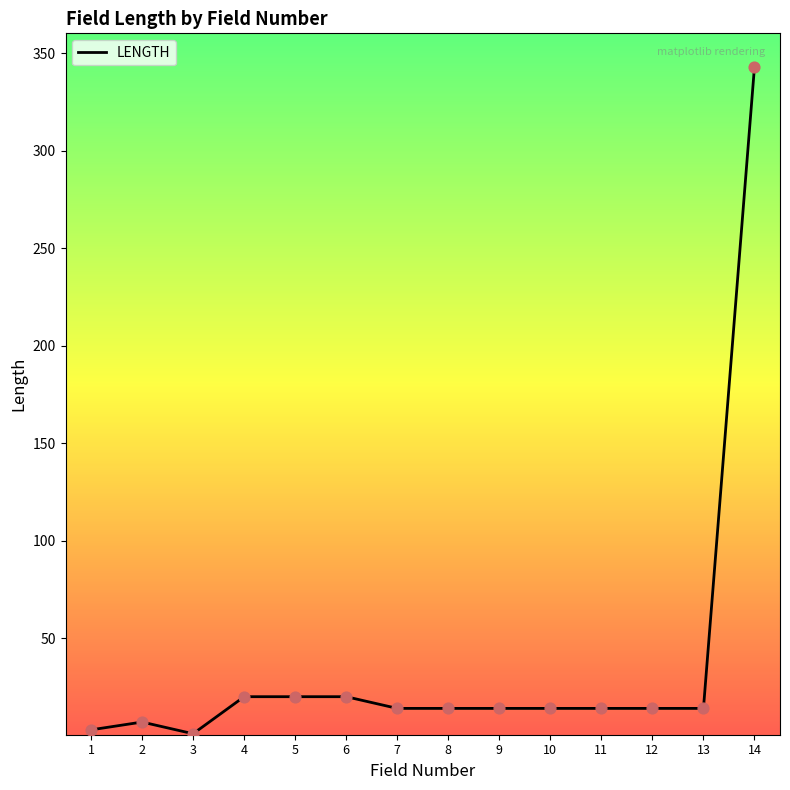

What is the ratio of the value at 1 to the value at 12?

0.2